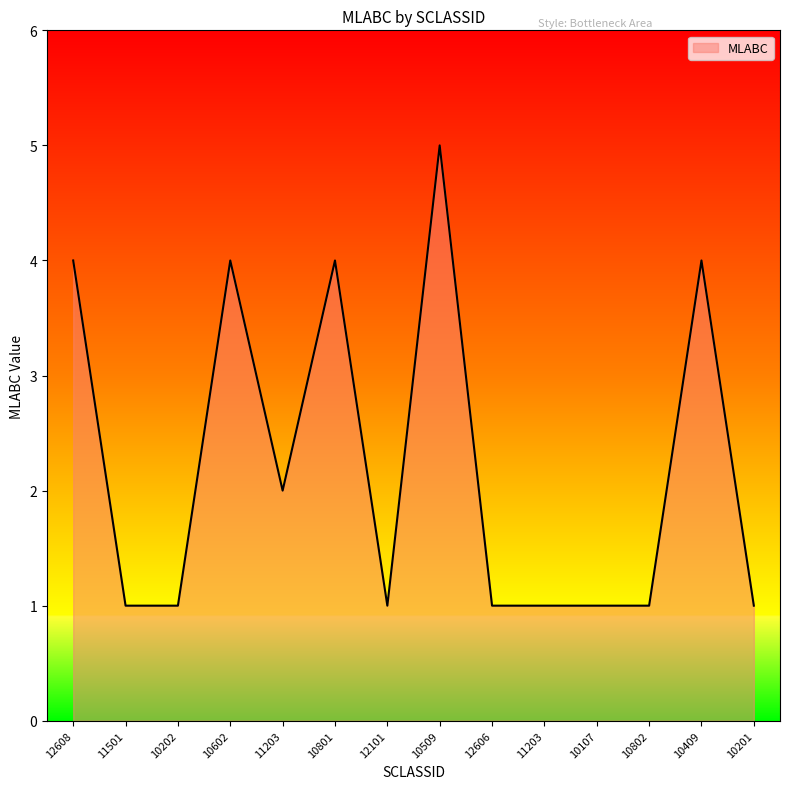

List the labels in order of value, smallest first.

11501, 10202, 12101, 12606, 11203, 10107, 10802, 10201, 11203, 12608, 10602, 10801, 10409, 10509